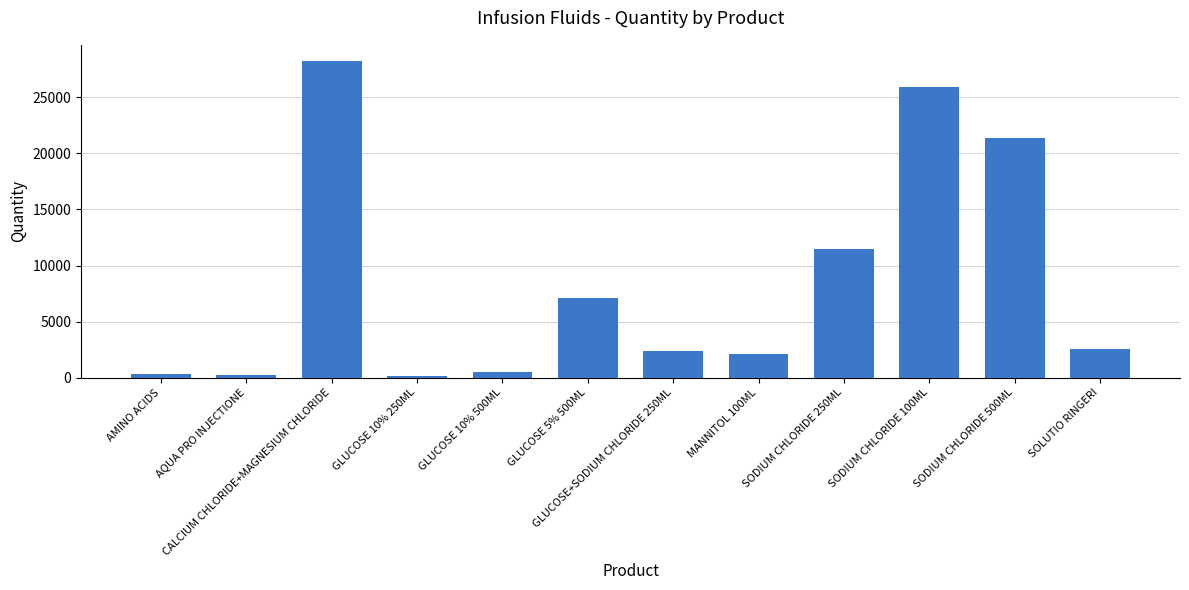

At which label does the data first exceed 2555?

CALCIUM CHLORIDE+MAGNESIUM CHLORIDE